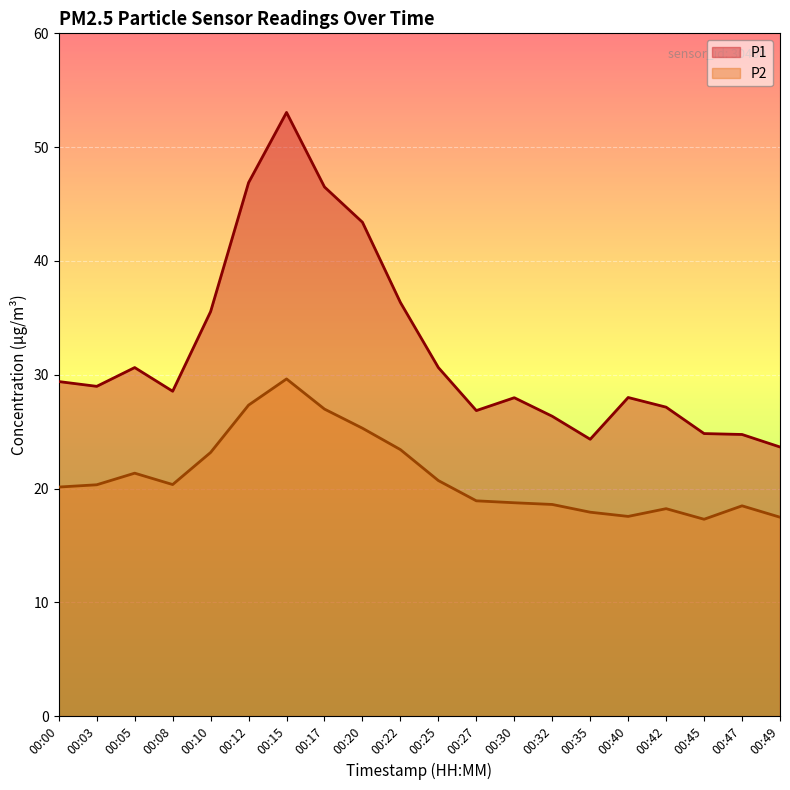

Does the chart display data point markers on the line(s)?

No